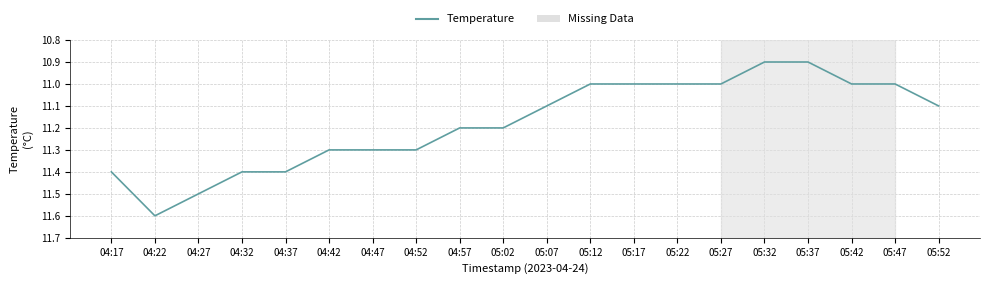

The value at 05:37 is 10.9. True or false?

True